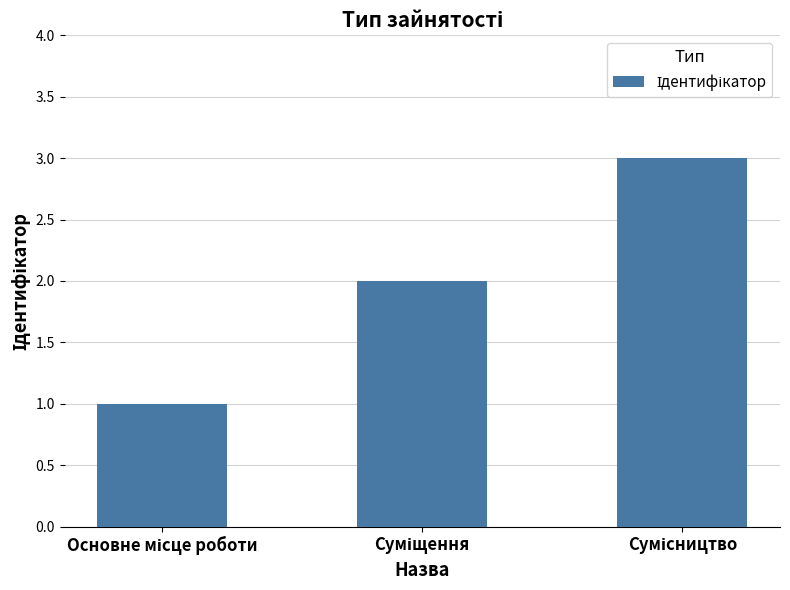

What is the maximum value shown in the chart?

3